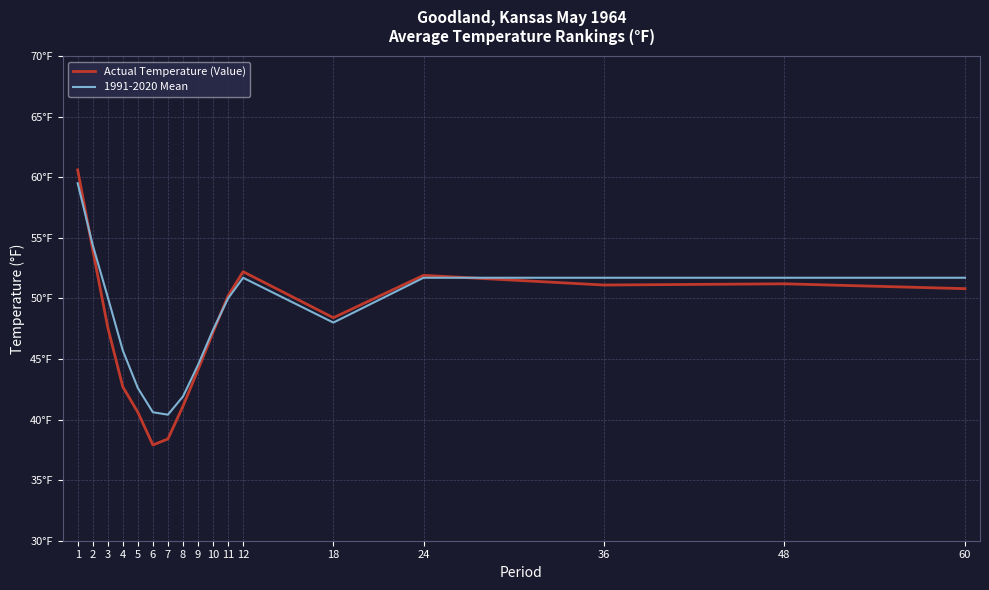

At which category is the sum across all series the highest?

1